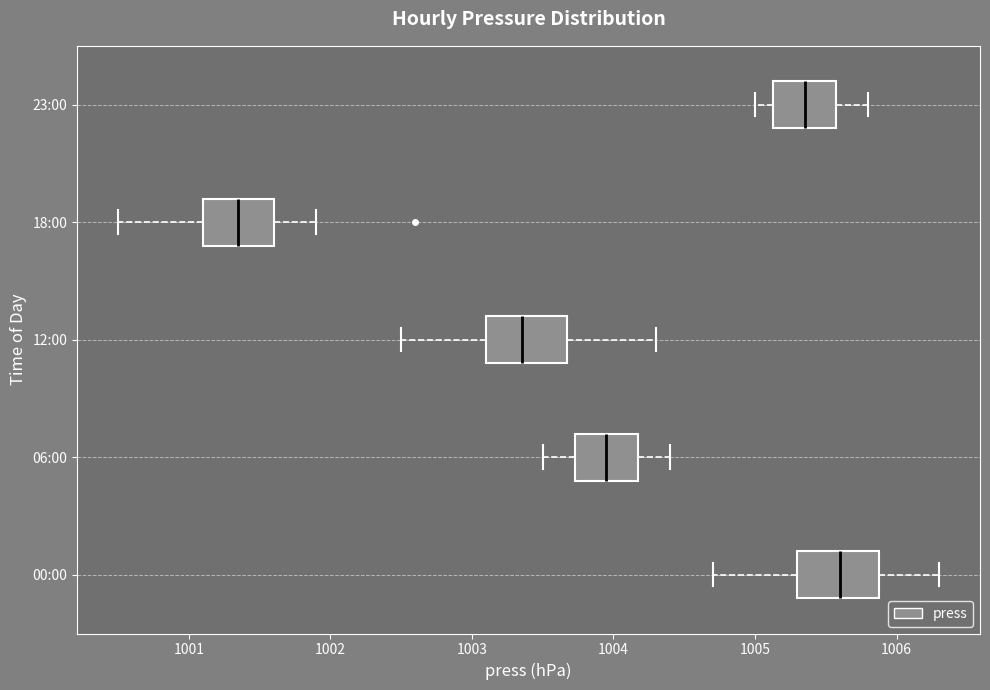

Reading bottom to top, transcribe this box plot: for each box, give where its median line is, the range the box spans, and where its two whiskers end, as read against the x-axis. The values are not printed on the chart, so give them approximately, as read against the axis.

00:00: median 1005.6, box 1005.3 to 1005.9, whiskers 1004.7 to 1006.3
06:00: median 1004.0, box 1003.7 to 1004.2, whiskers 1003.5 to 1004.4
12:00: median 1003.4, box 1003.1 to 1003.7, whiskers 1002.5 to 1004.3
18:00: median 1001.4, box 1001.1 to 1001.6, whiskers 1000.5 to 1001.9
23:00: median 1005.4, box 1005.1 to 1005.6, whiskers 1005.0 to 1005.8